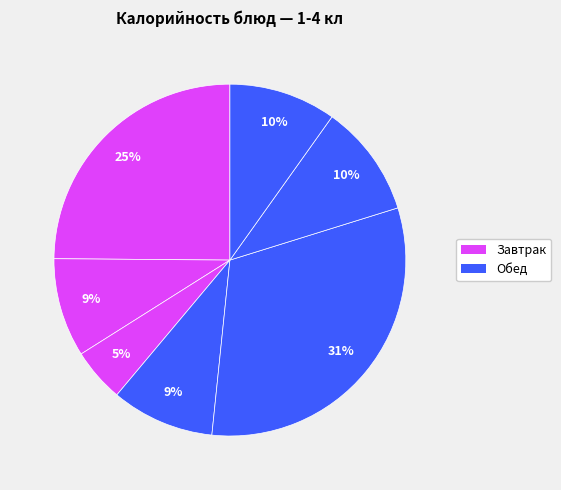

How many segments does this pie chart have?

7